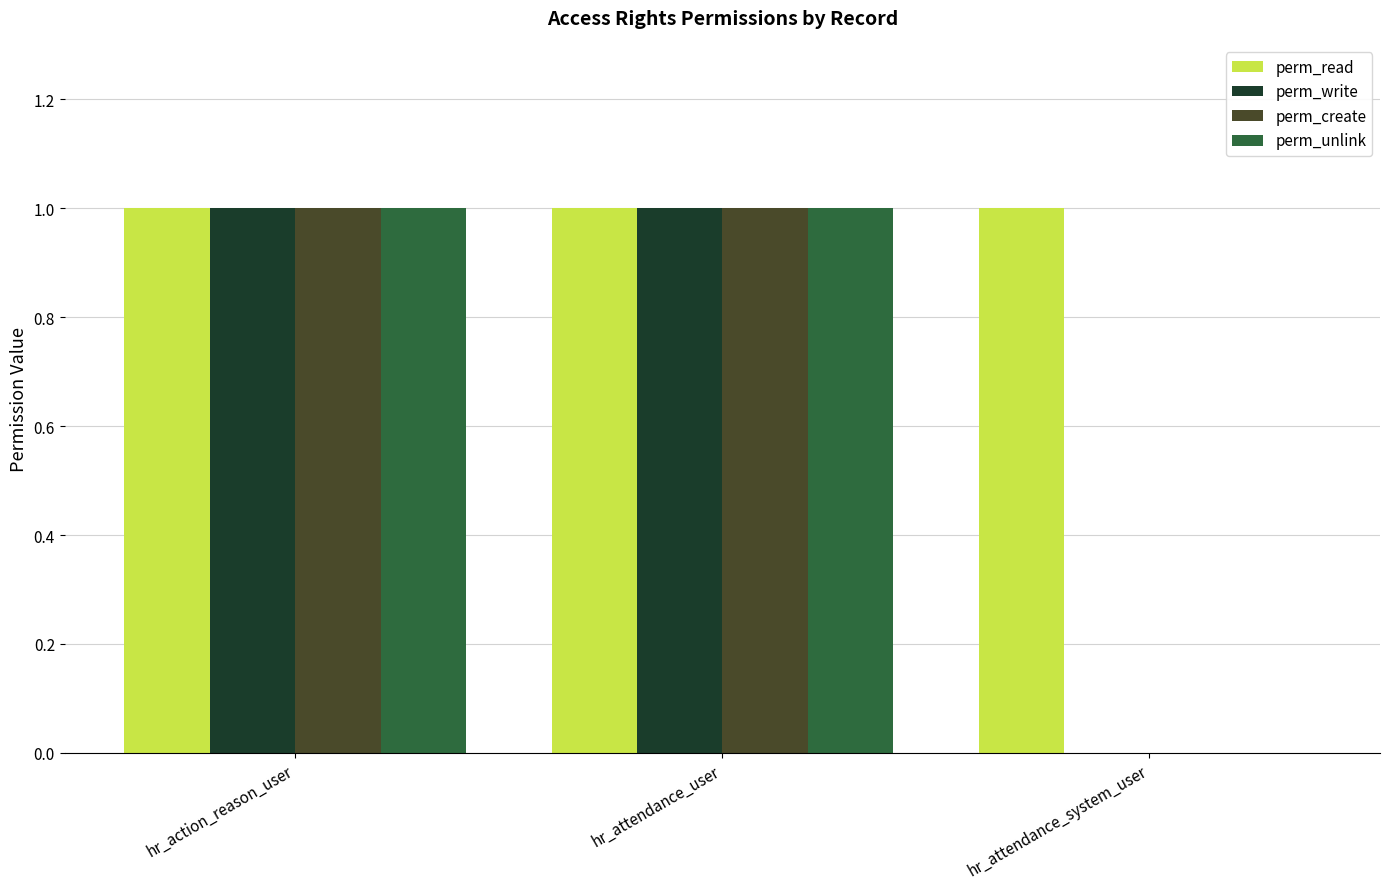

Is the value of perm_create at hr_action_reason_user greater than the value of perm_unlink at hr_attendance_system_user?

Yes